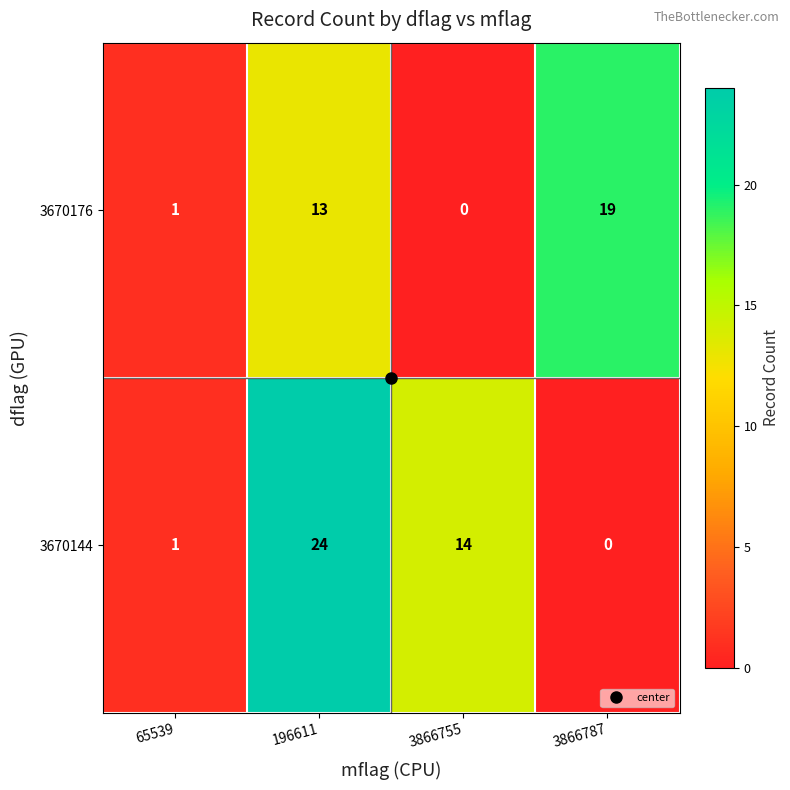

At which label is 3670176 closest to 9?

196611